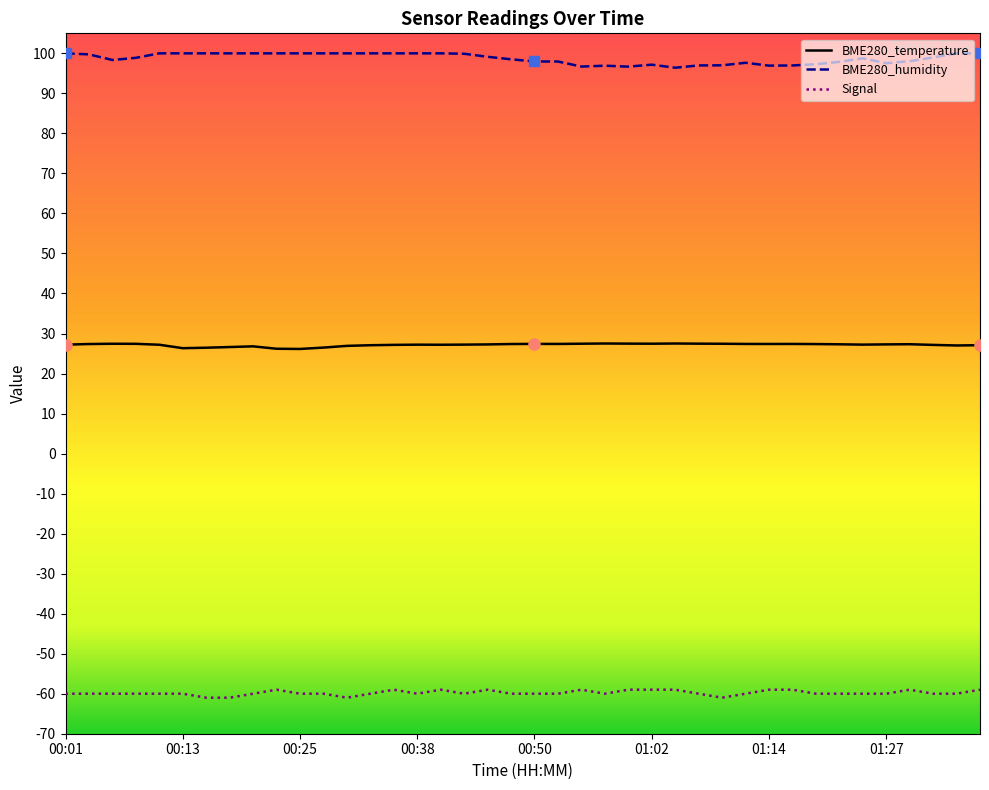

Which series has the widest spread of values?

BME280_humidity